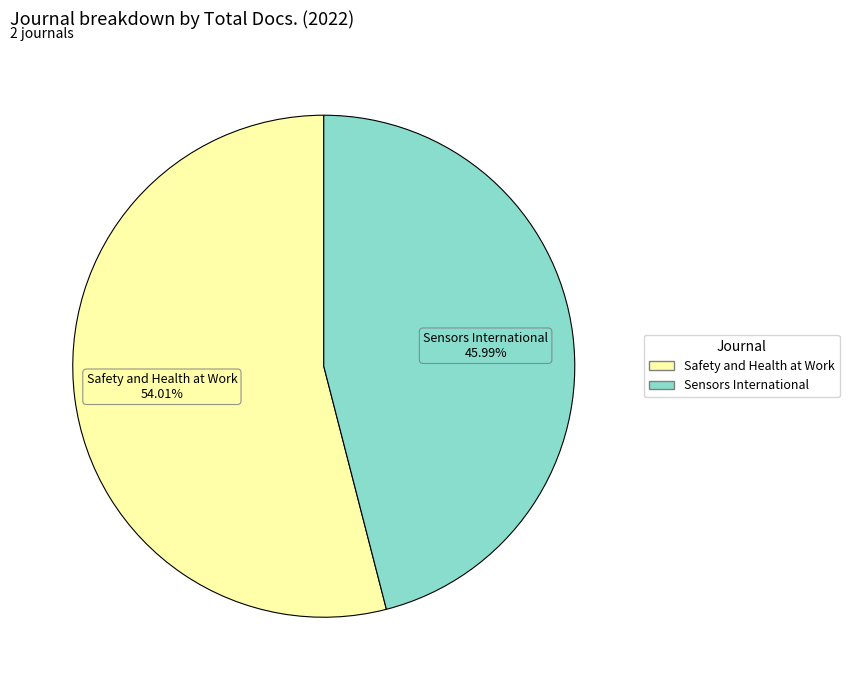

Is the sum of Safety and Health at Work and Sensors International greater than half?

Yes